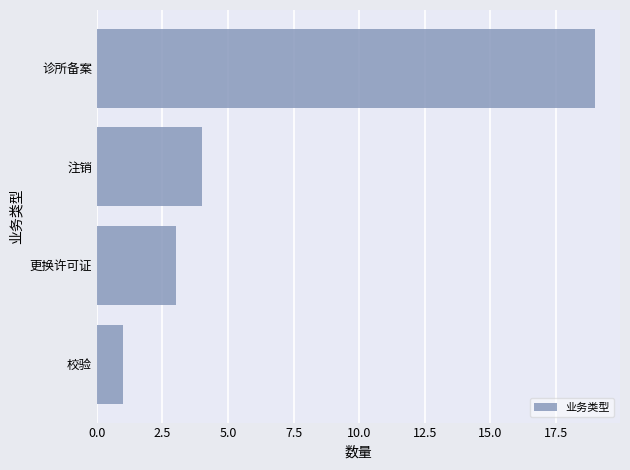

True or false: the data shows 1 at 校验.

True